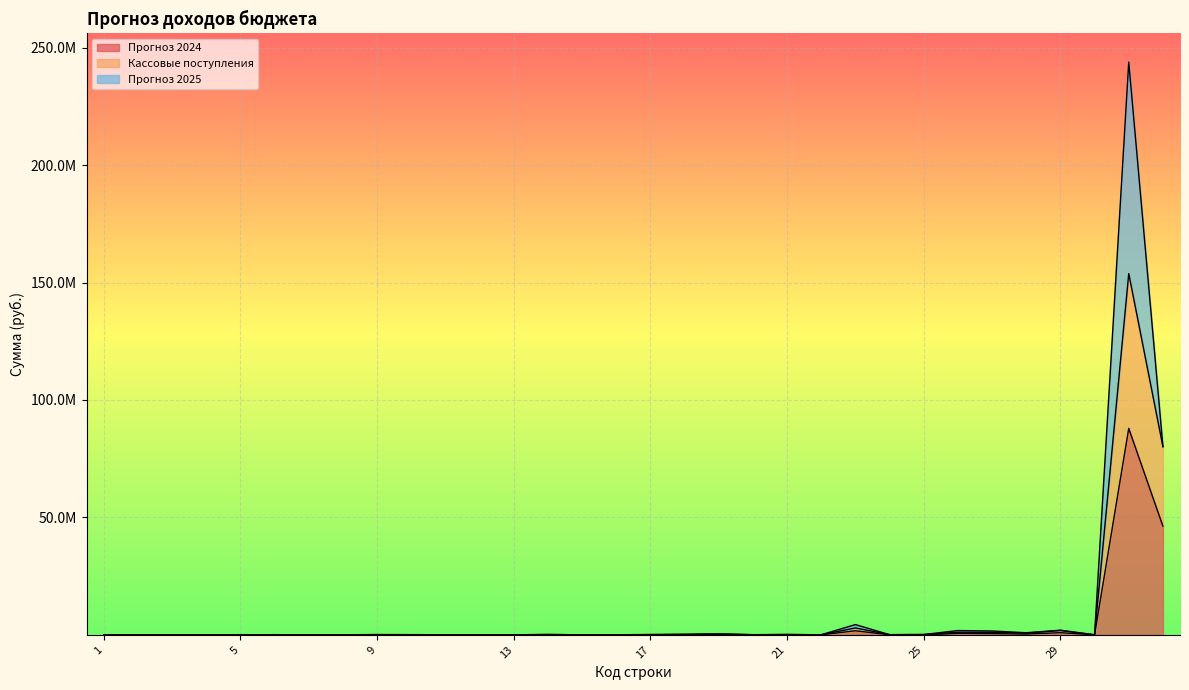

What is the average value of the Кассовые поступления series?

7588944.5